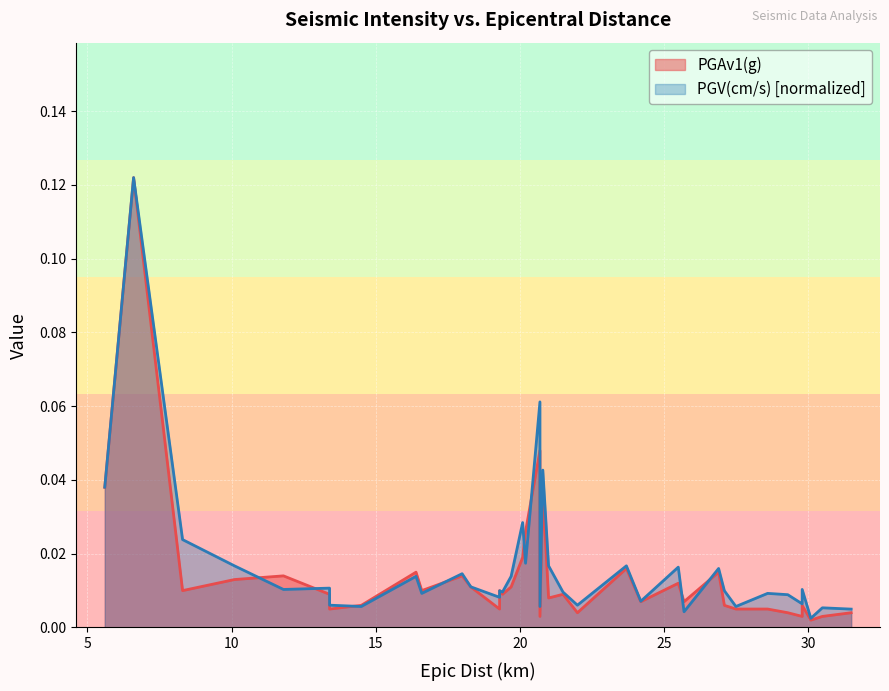

What is the label of the 9th point from the left?

16.4